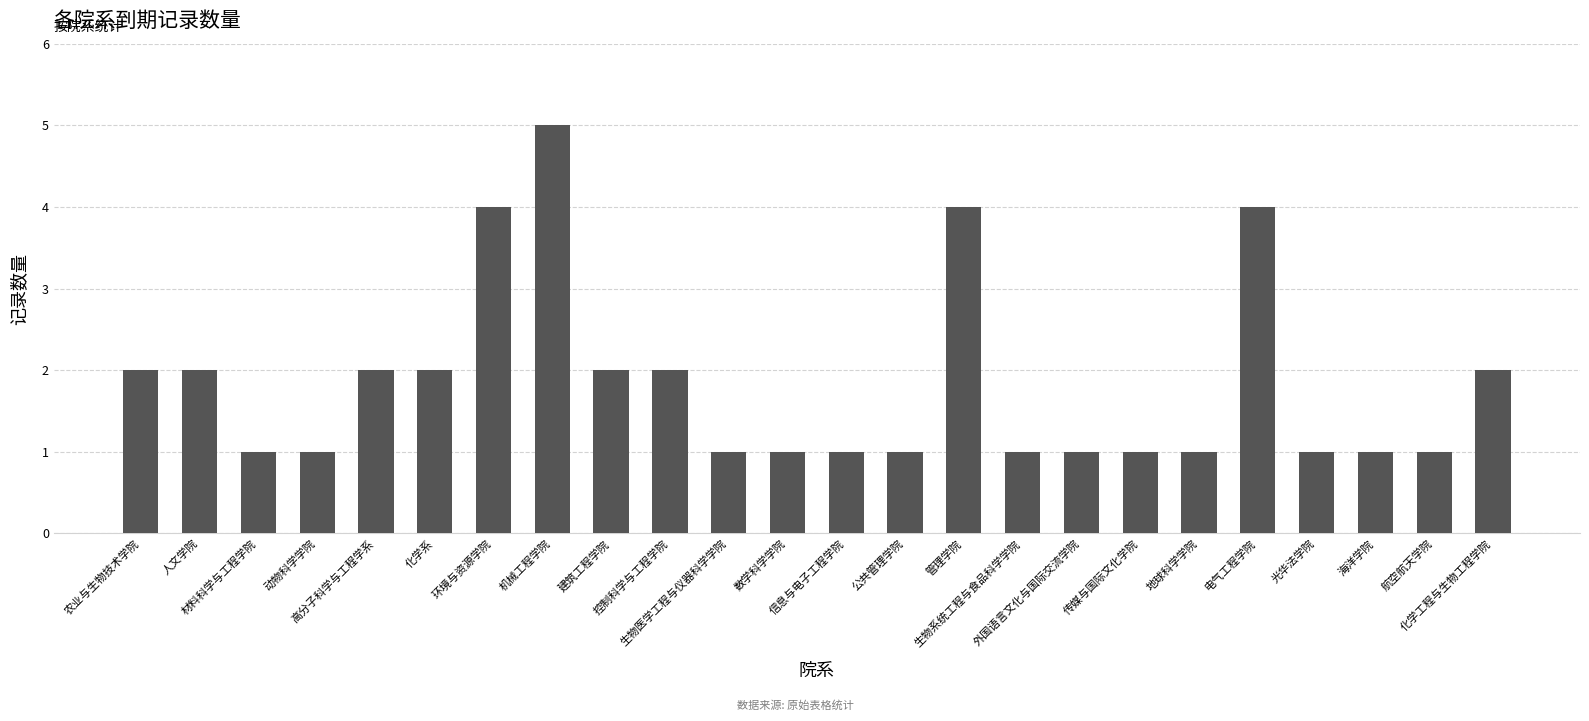

Count the values in the range 1 to 2.

20